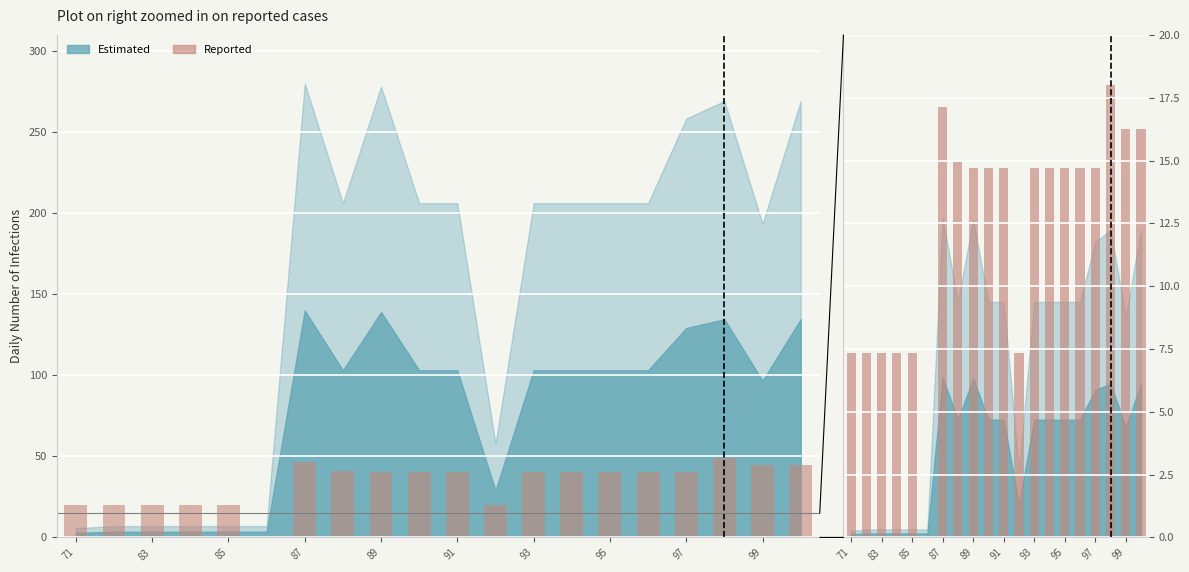

At which label is the value closest to 9?

71